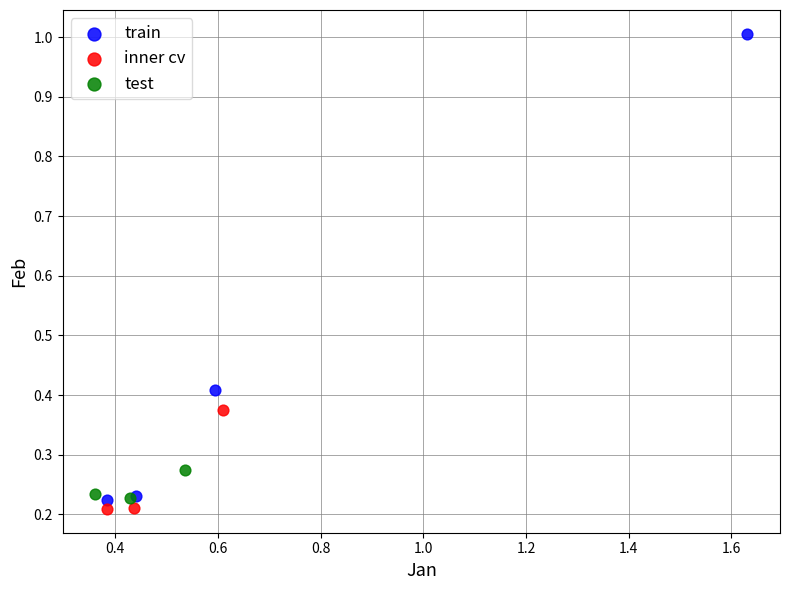

Which series has the widest spread of Y values?

train